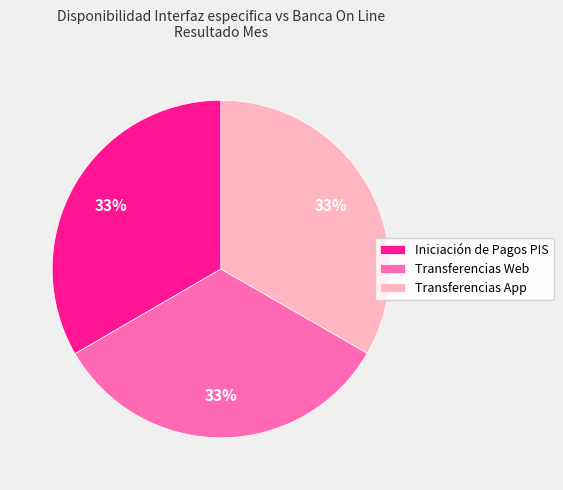

Is the sum of Transferencias App and Iniciación de Pagos PIS greater than half?

Yes